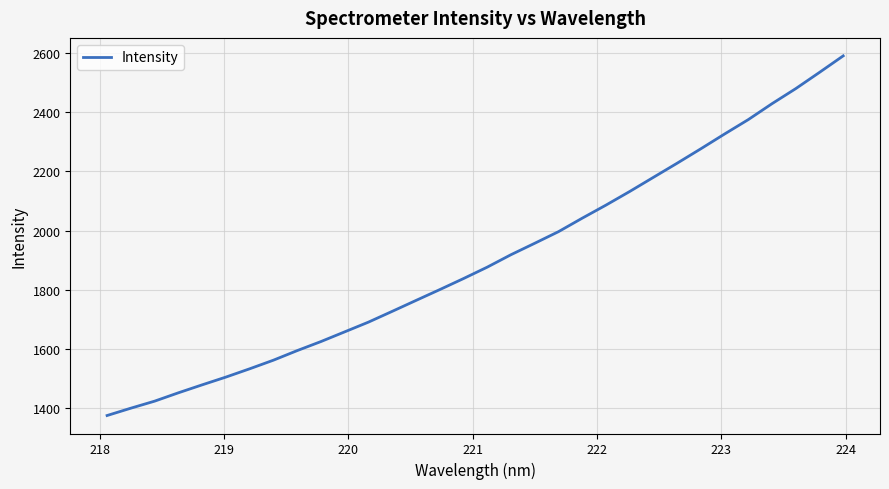

What is the difference between the maximum and minimum values?

1217.8